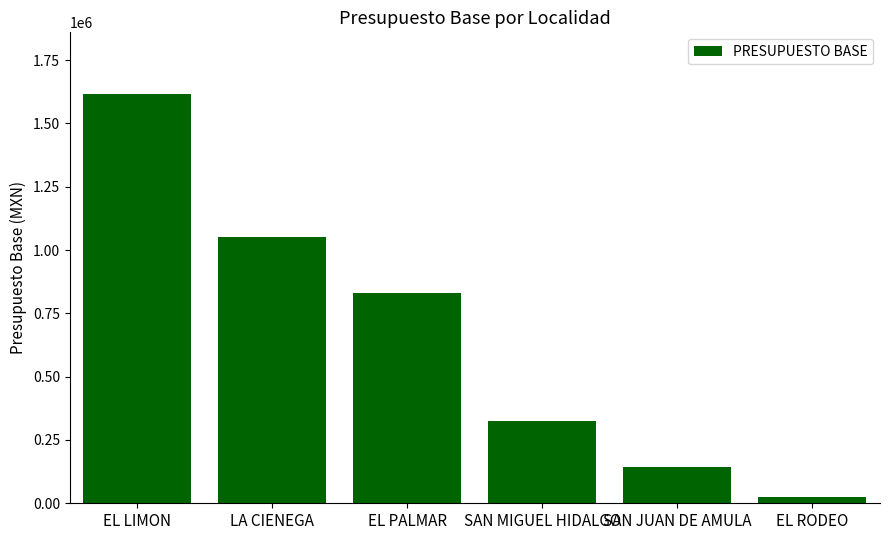

The chart shows a value of 323333.3 at SAN MIGUEL HIDALGO. True or false?

True